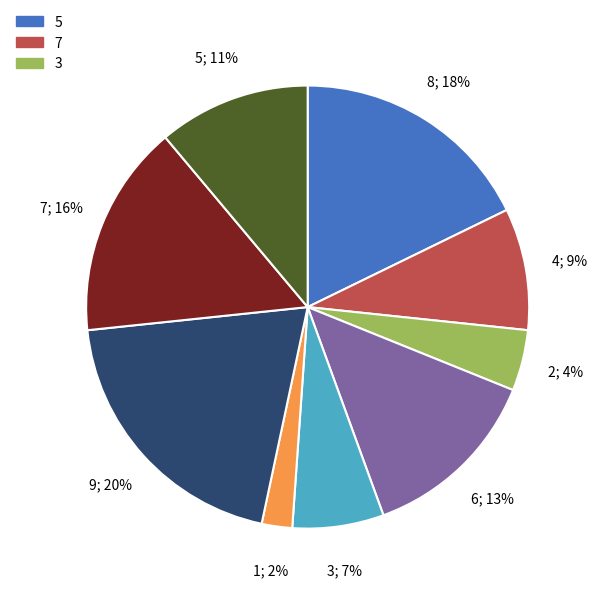

To the nearest percent, what is the average slice percentage?

11%